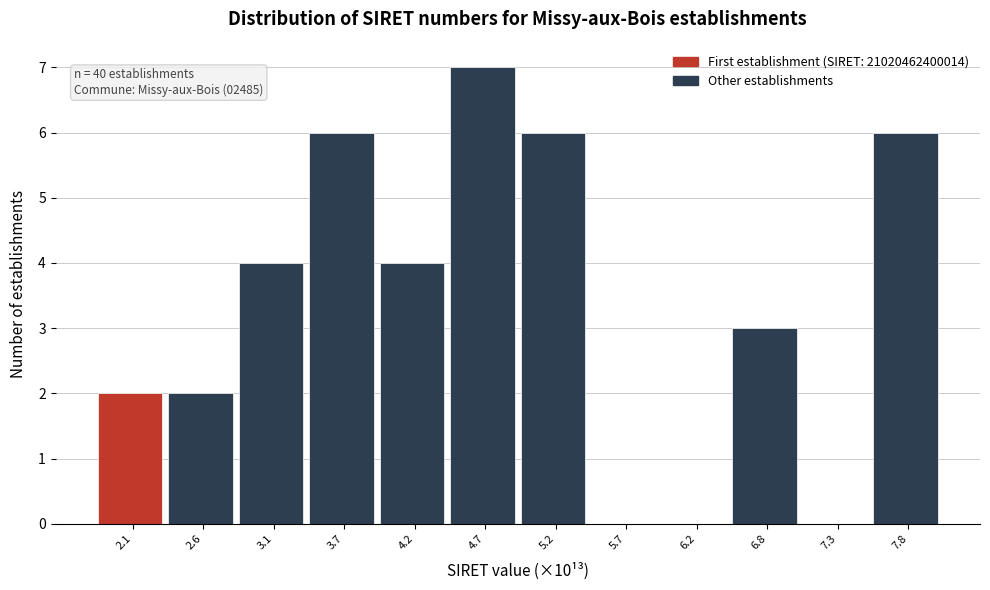

Reading right to left, extract all data points from this chart.

7.8=6	7.3=0	6.8=3	6.2=0	5.7=0	5.2=6	4.7=7	4.2=4	3.7=6	3.1=4	2.6=2	2.1=2